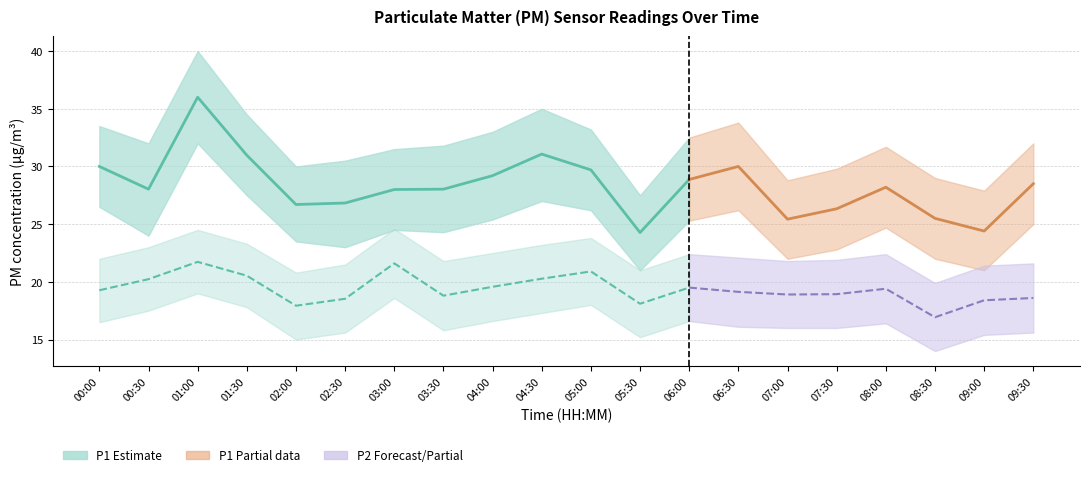

At which category does P1_upper reach its first local valley?

00:30